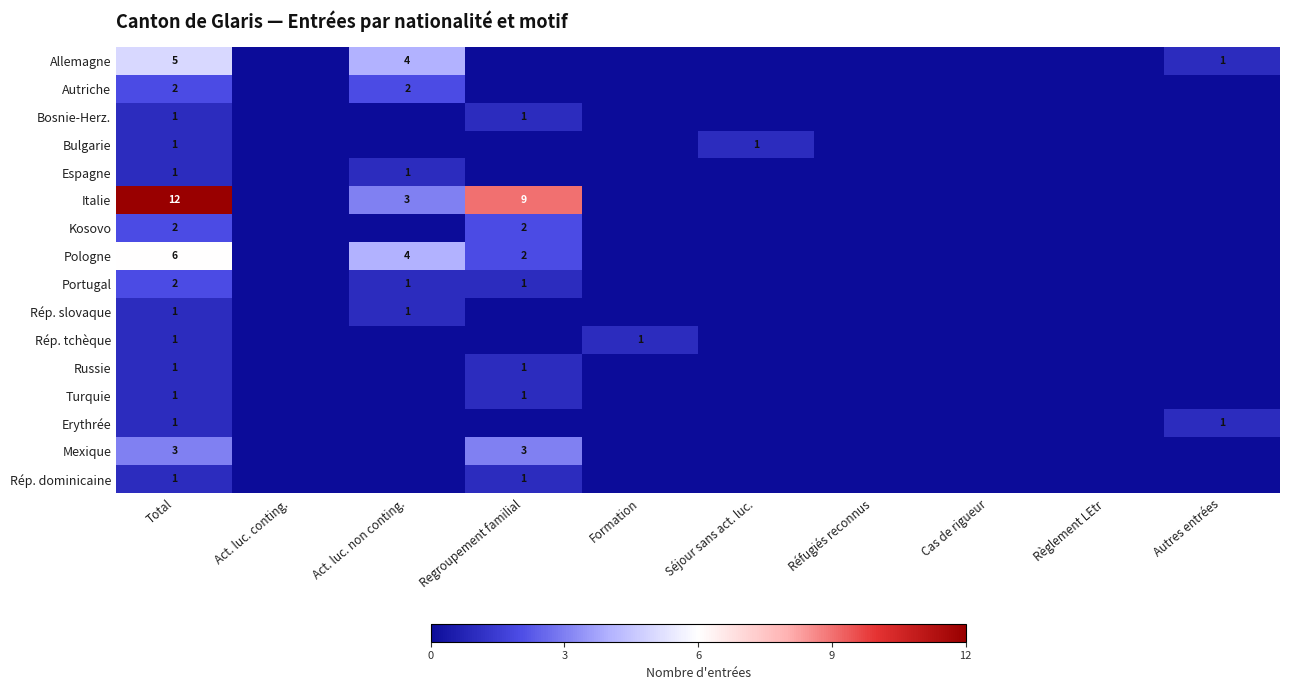

True or false: Bosnie-Herz. has a value of 1 at Total.

True